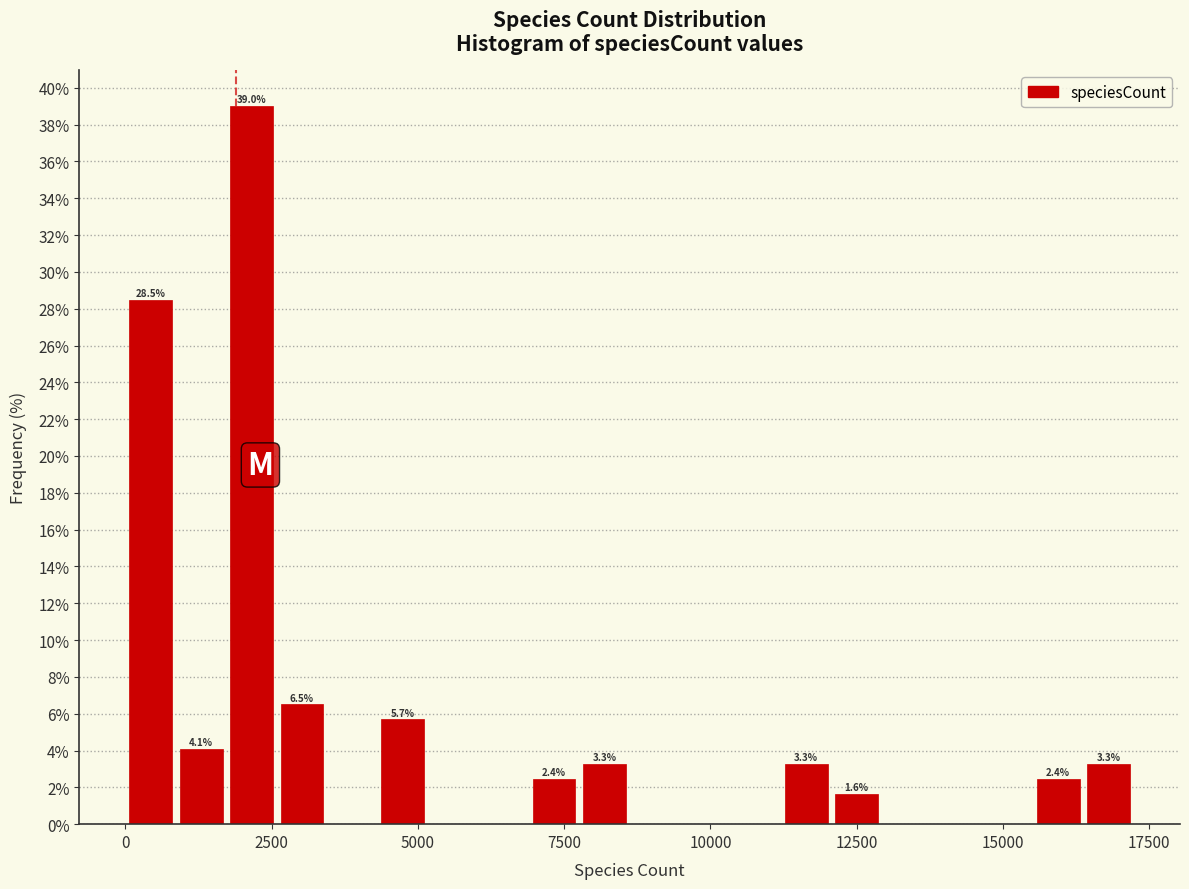

Around what value on the x-axis is the tallest bar? Give the approximate position of its centre, as read against the axis.

2000